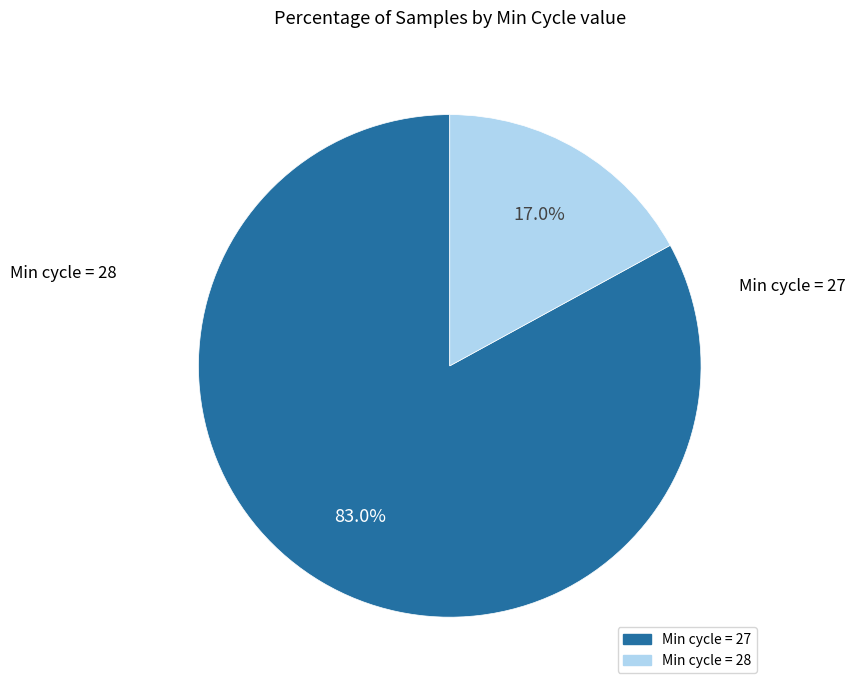

What is the largest slice in the pie chart?

Min cycle = 27